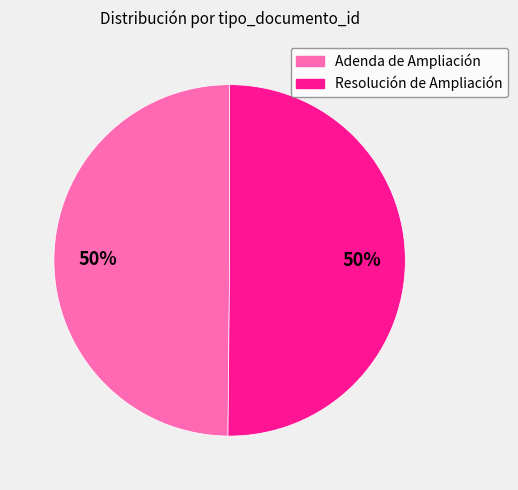

What percentage is the Adenda de Ampliación slice, to the nearest percent?

50%